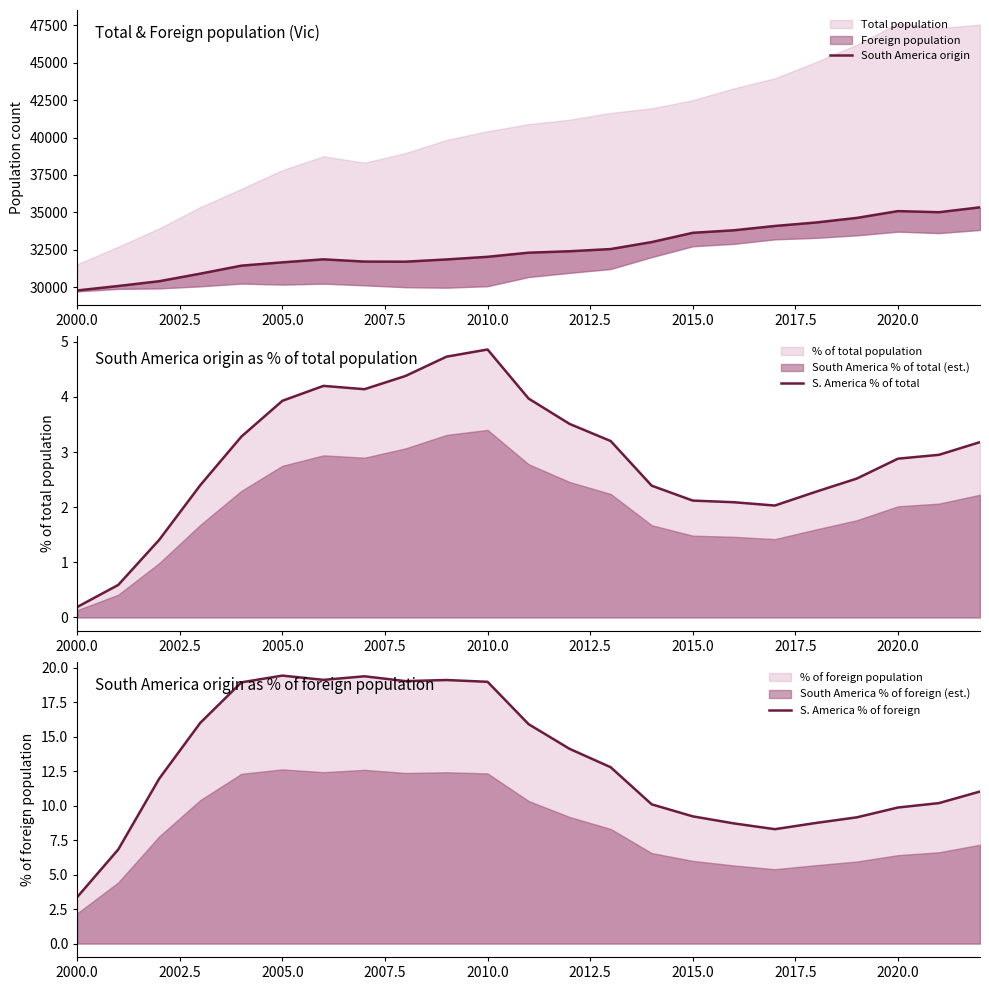

What is the minimum value for S. America % of foreign?

3.4